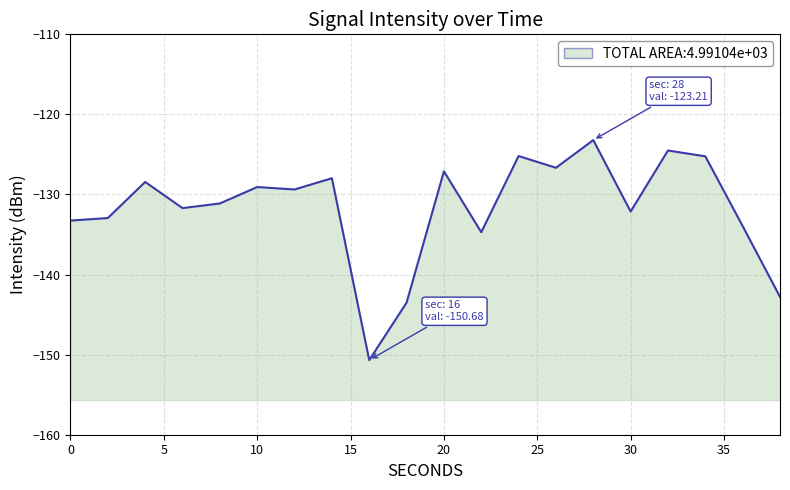

True or false: the data shows -132.1 at 30.

True